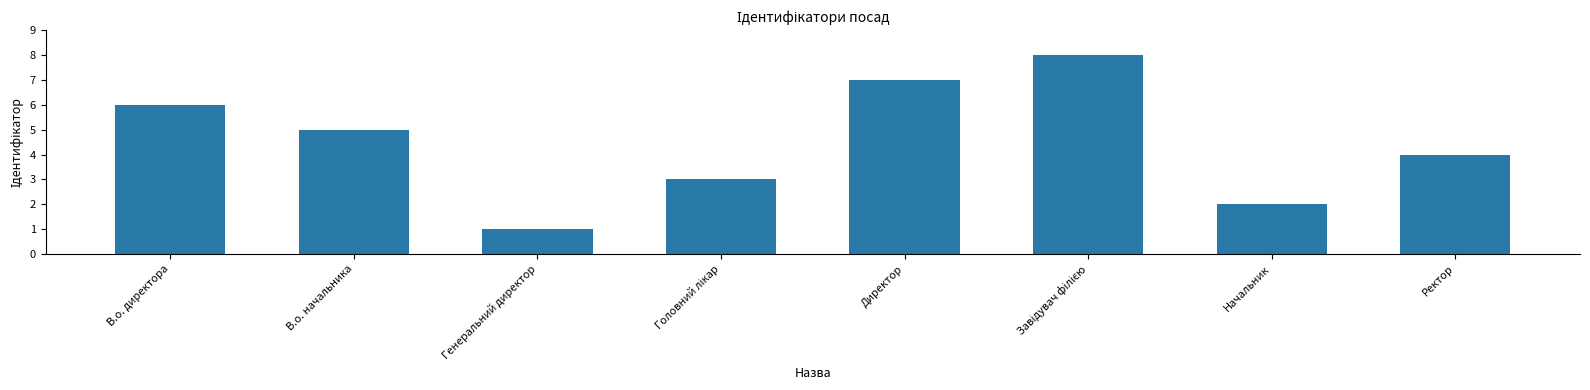

The value at Ректор is 4. True or false?

True